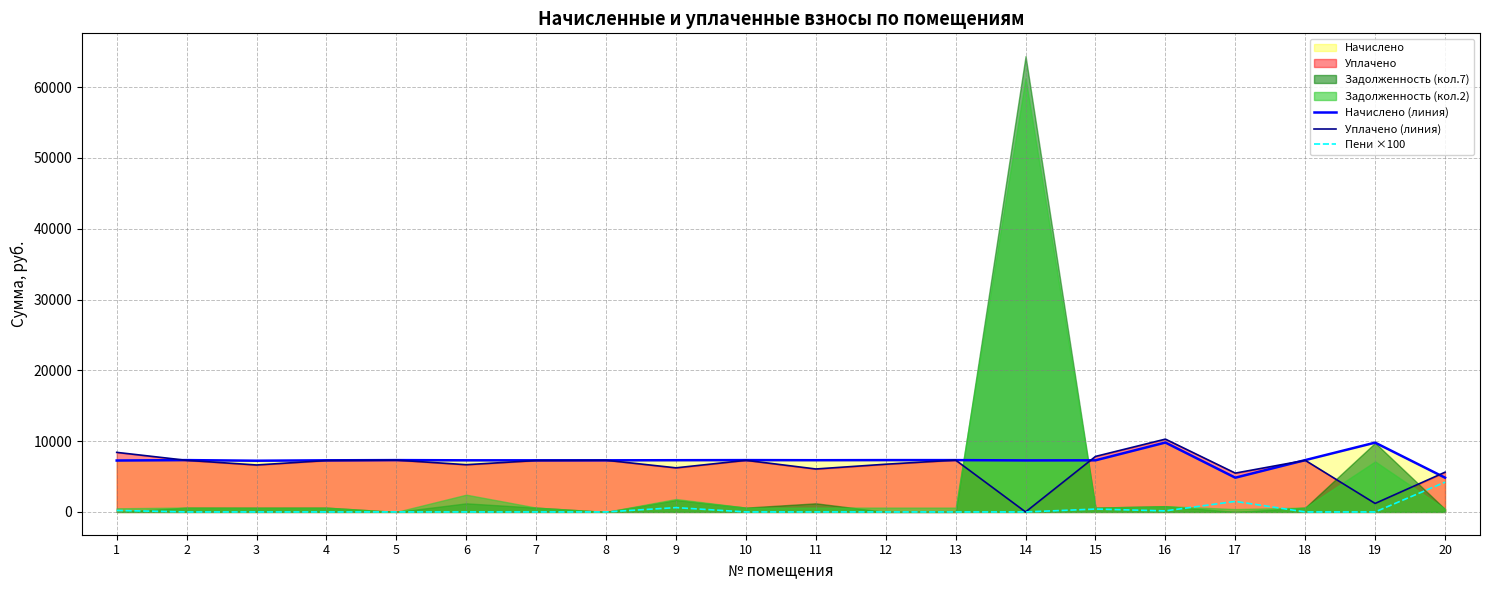

What is the difference between the highest and lowest values at 20?

1407.7